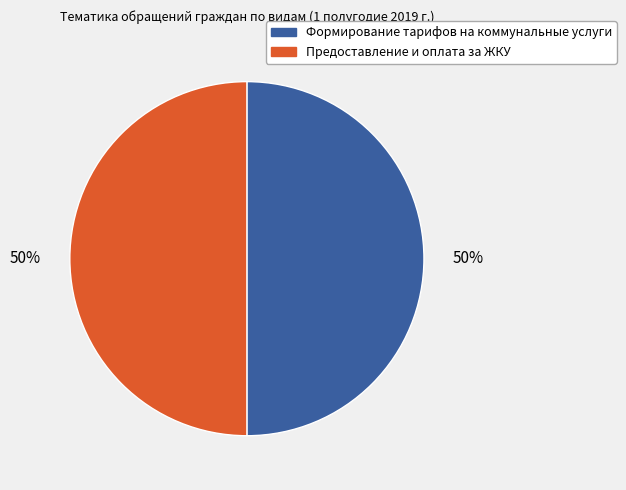

To the nearest percent, what is the average slice percentage?

50%